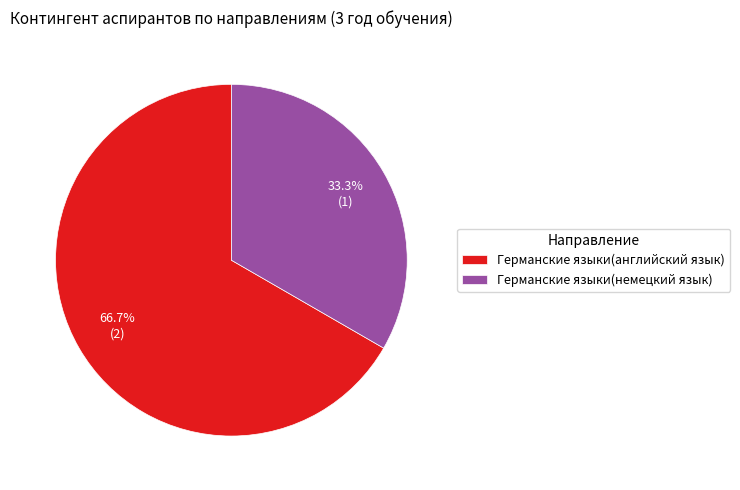

What is the largest slice in the pie chart?

Германские языки(английский язык)